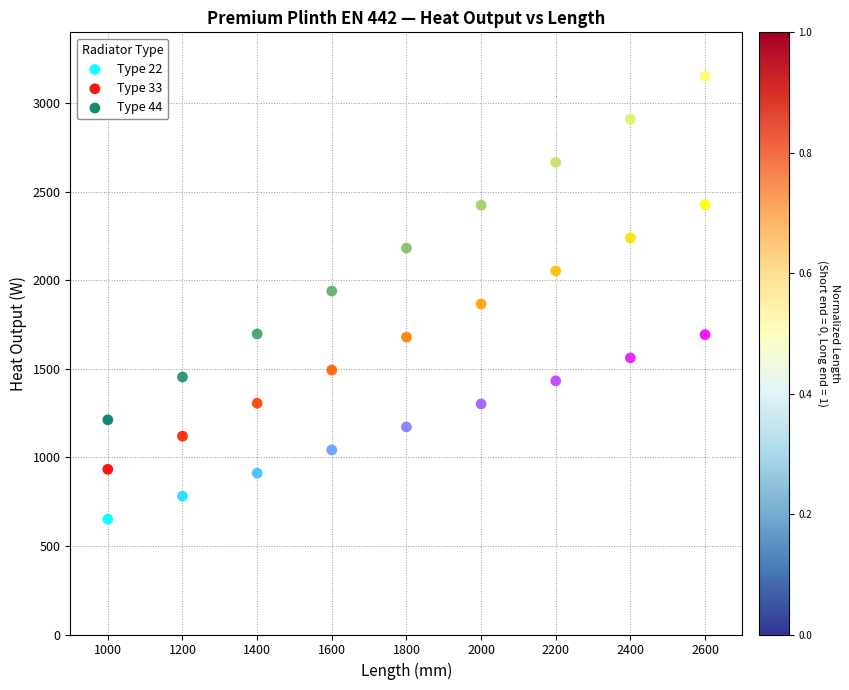

What are all the series names shown in the legend?

Type 22, Type 33, Type 44